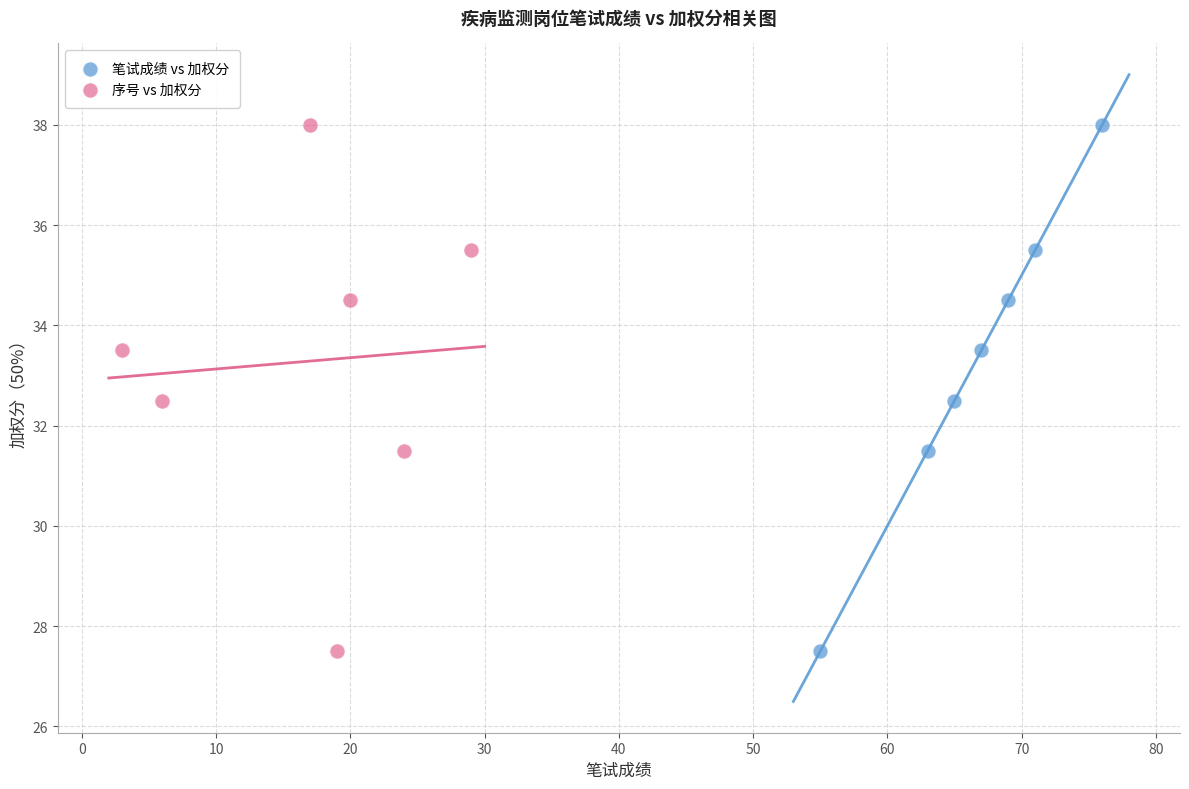

What are all the series names shown in the legend?

笔试成绩 vs 加权分, 序号 vs 加权分